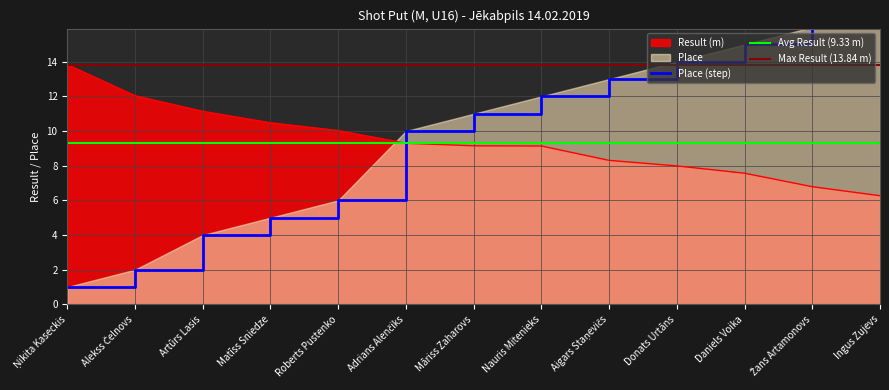

True or false: Result has a value of 8.3 at Aigars Staņevičs.

True